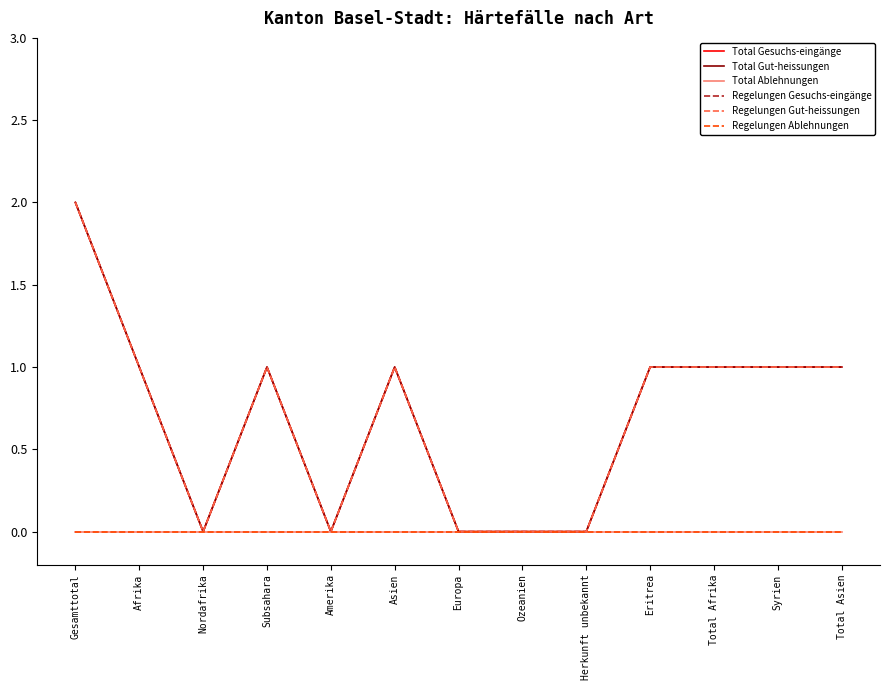

Does the chart display data point markers on the line(s)?

No